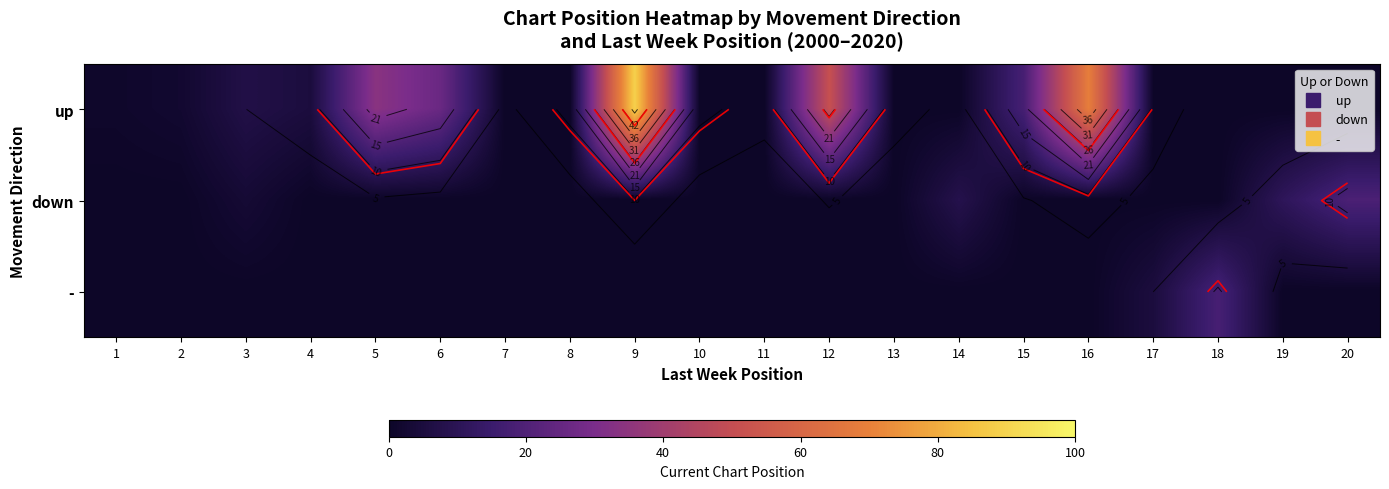

At which label is down closest to 9?

14